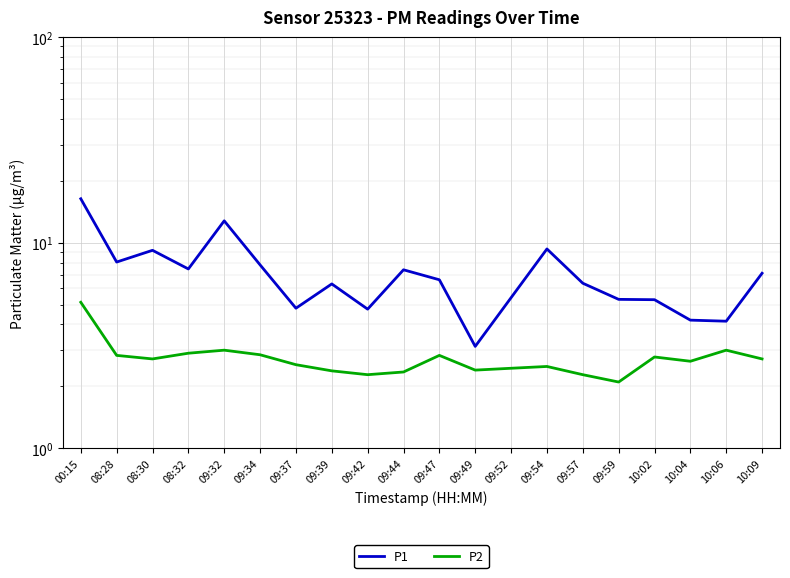

True or false: P1 and P2 cross at least once.

False